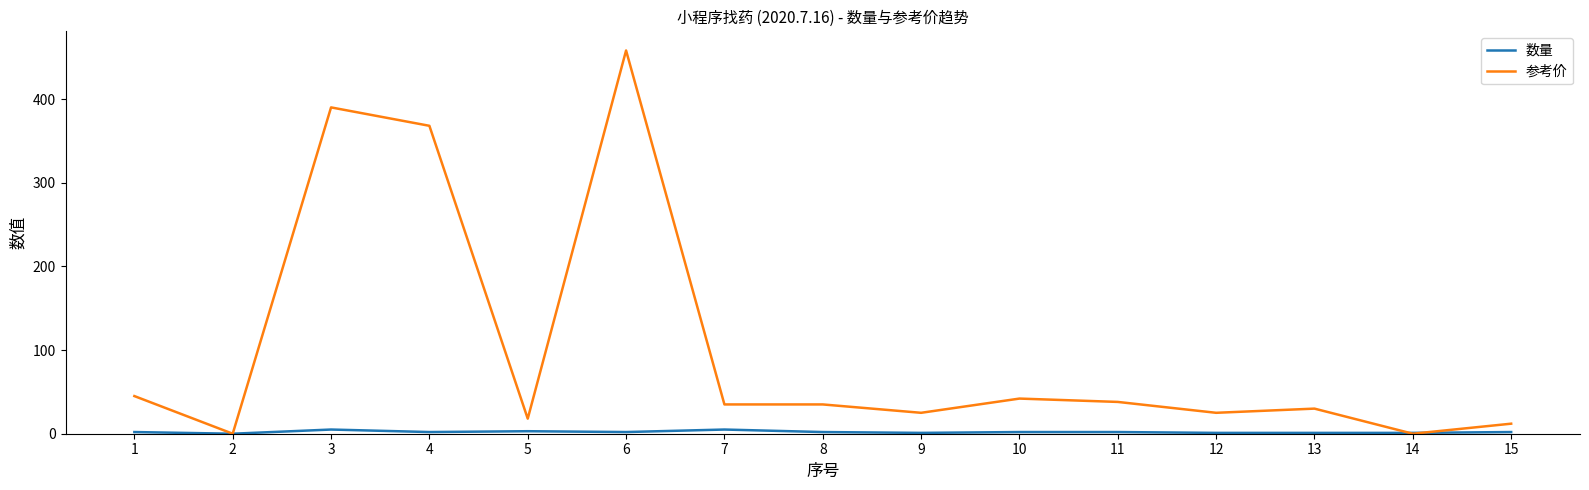

Where is the first local minimum for 参考价?

2